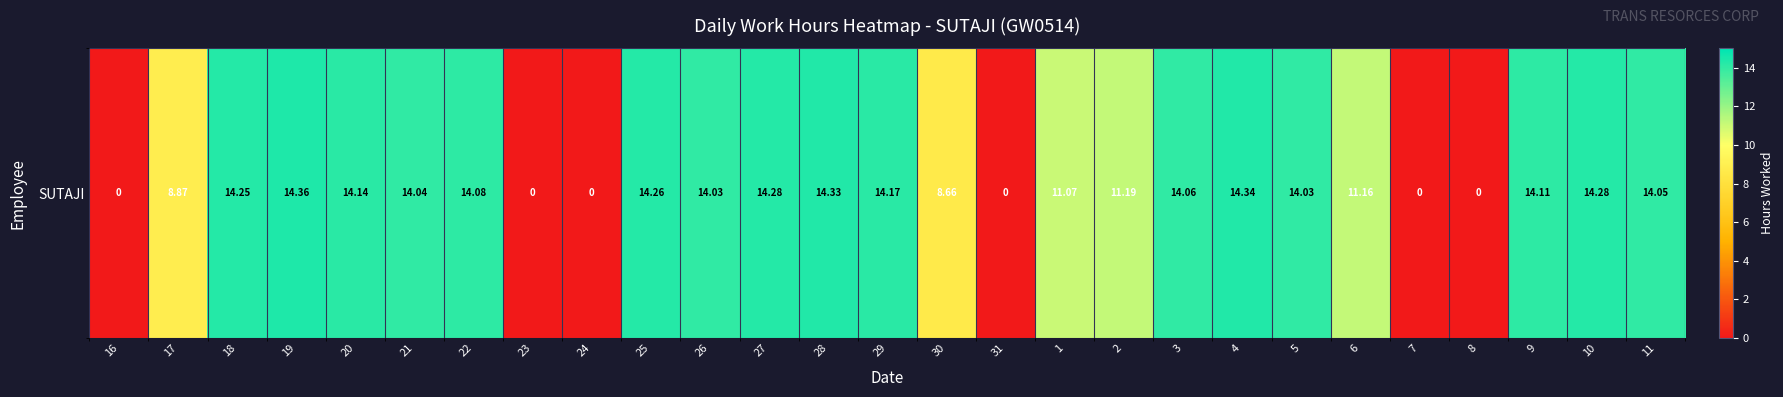

True or false: the data shows 11.2 at 6.

True